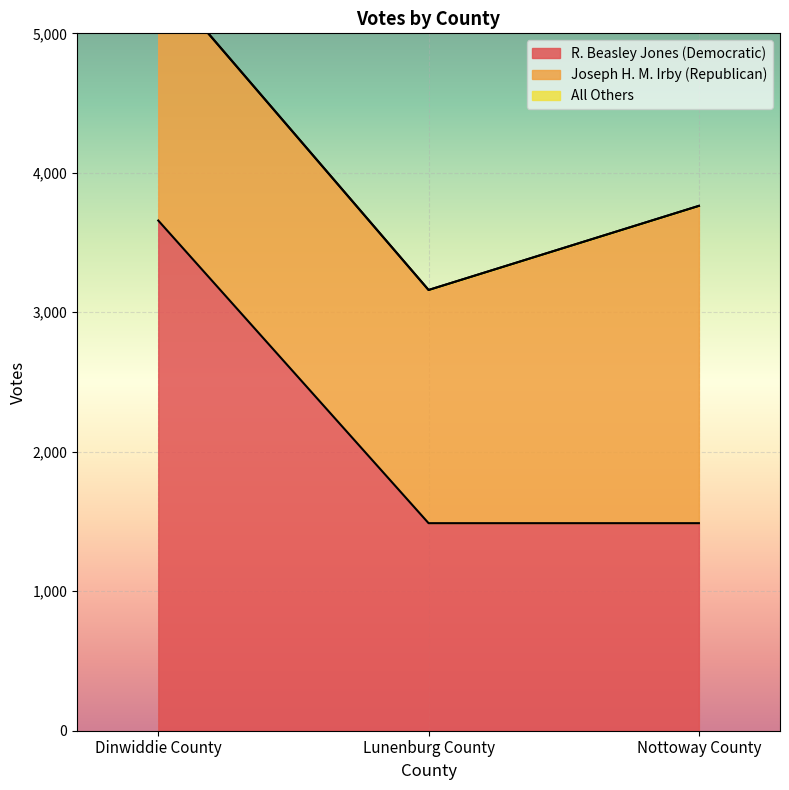

Reading left to right, extract all data points from this chart.

R. Beasley Jones (Democratic): Dinwiddie County=3658	Lunenburg County=1488	Nottoway County=1488
Joseph H. M. Irby (Republican): Dinwiddie County=1759	Lunenburg County=1672	Nottoway County=2275
All Others: Dinwiddie County=1	Lunenburg County=0	Nottoway County=0